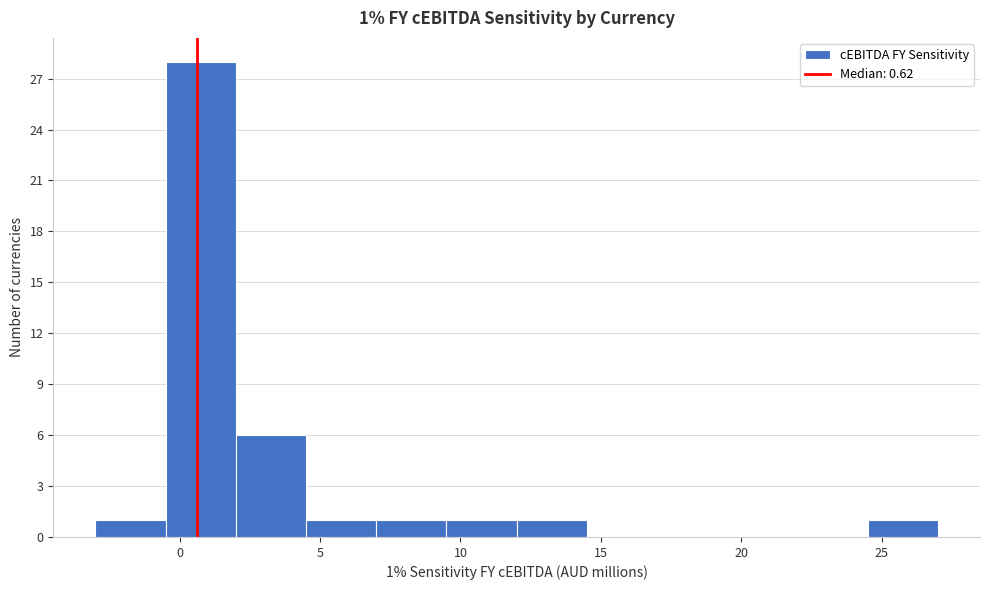

Which range on the x-axis has the tallest bar?

-0.5 to 2.0